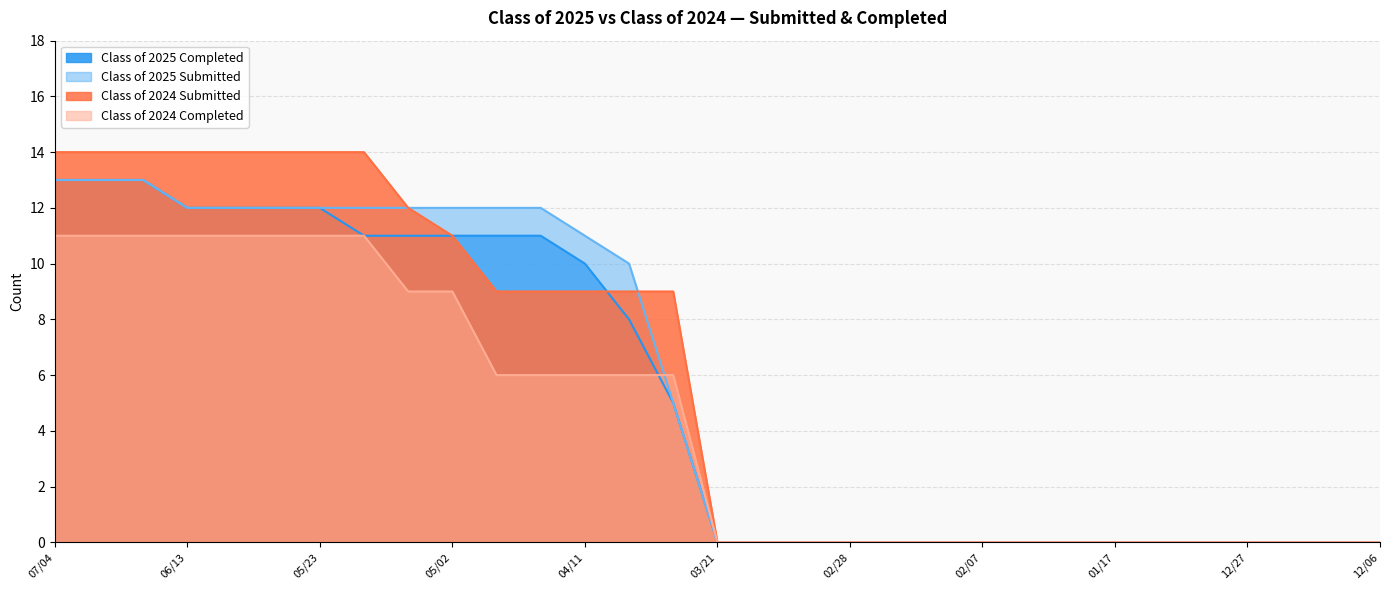

True or false: Class of 2025 Submitted and Class of 2024 Submitted intersect in this chart.

True